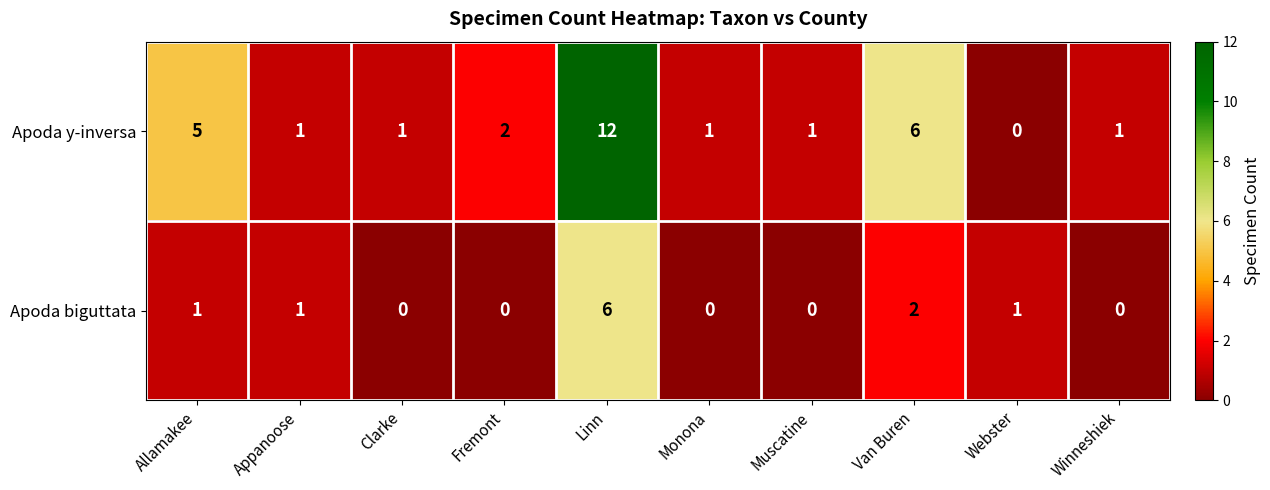

Rank the series by their maximum value, from highest to lowest.

Apoda y-inversa, Apoda biguttata